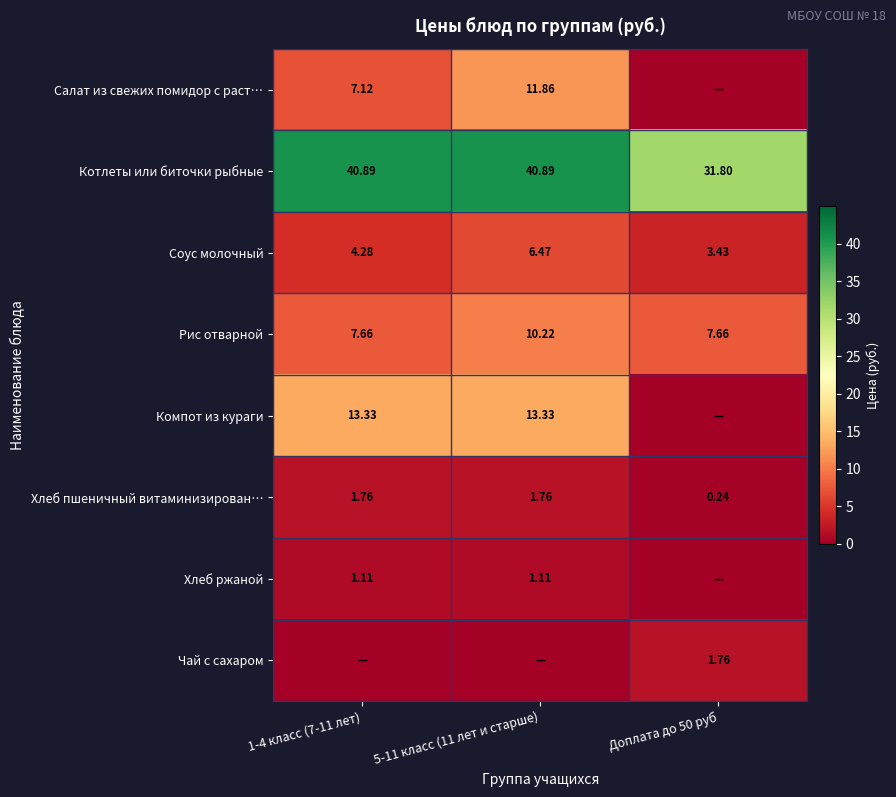

What is the sum of the Салат из свежих помидор с раст… values at 1-4 класс (7-11 лет) and 5-11 класс (11 лет и старше)?

19.0